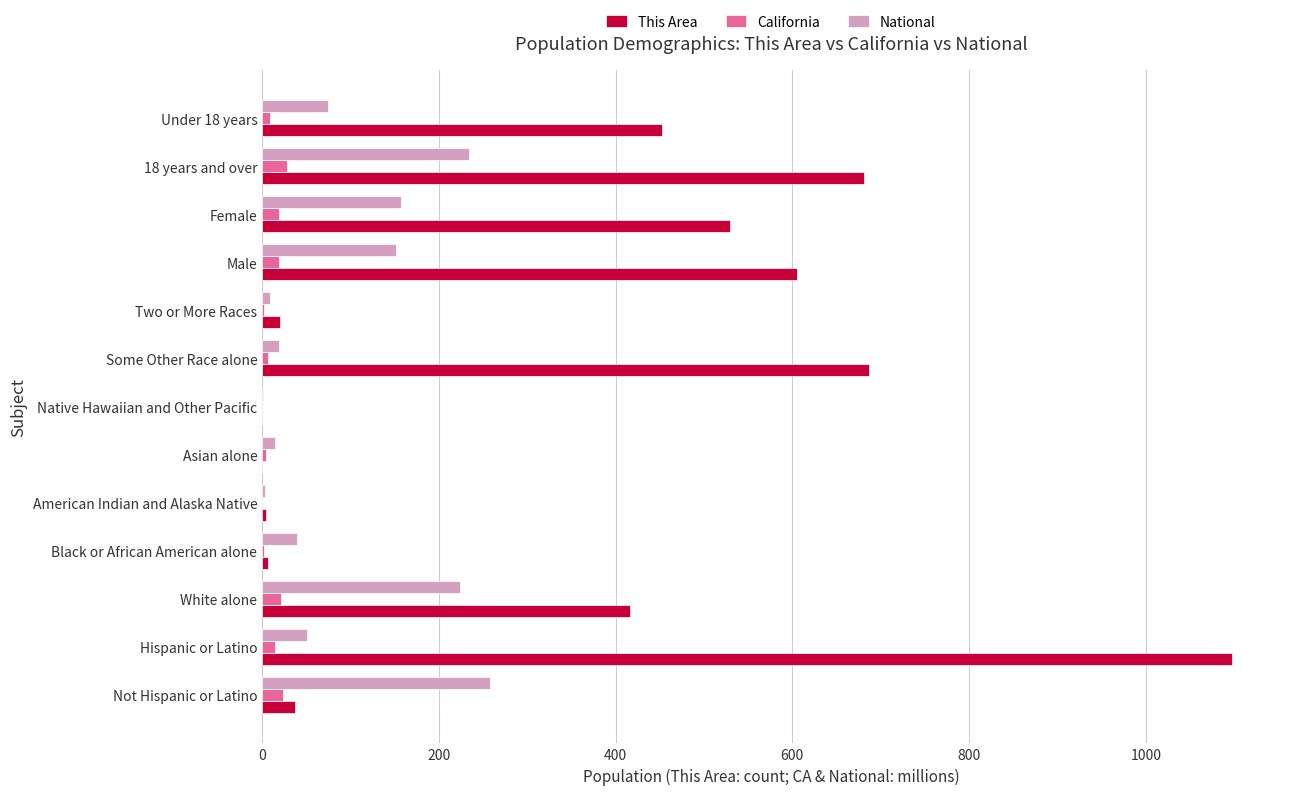

Where is This Area nearest to the value 548?

Female